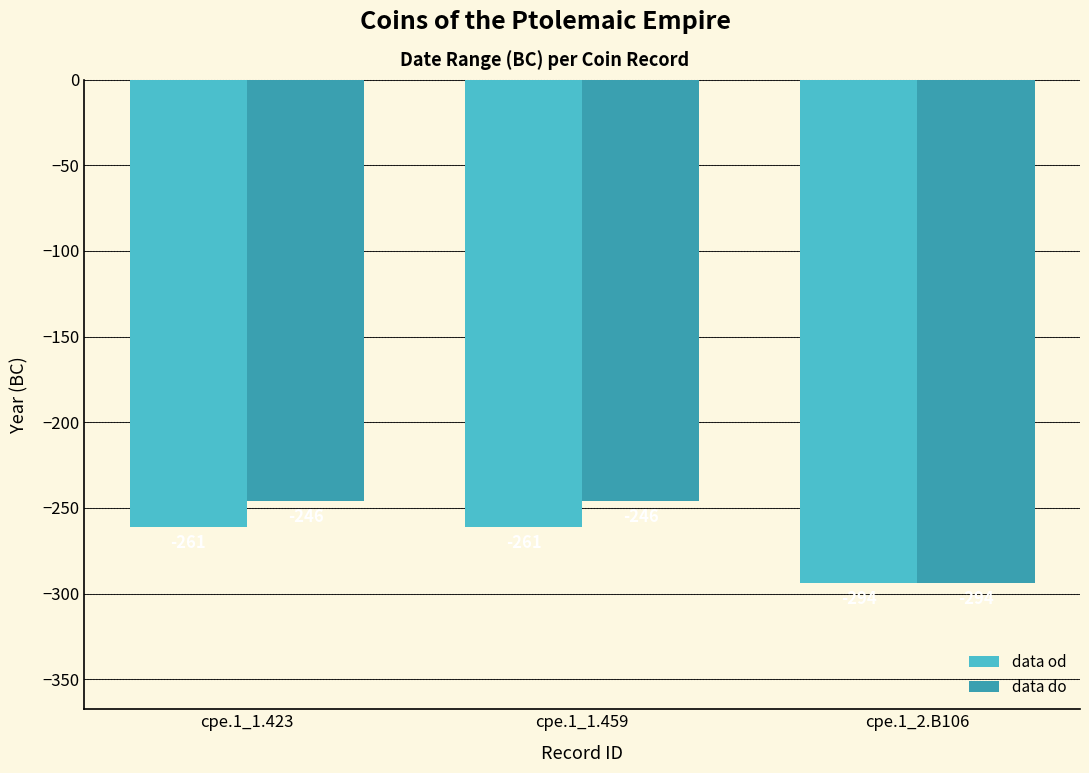

Rank the series by their maximum value, from highest to lowest.

data do, data od